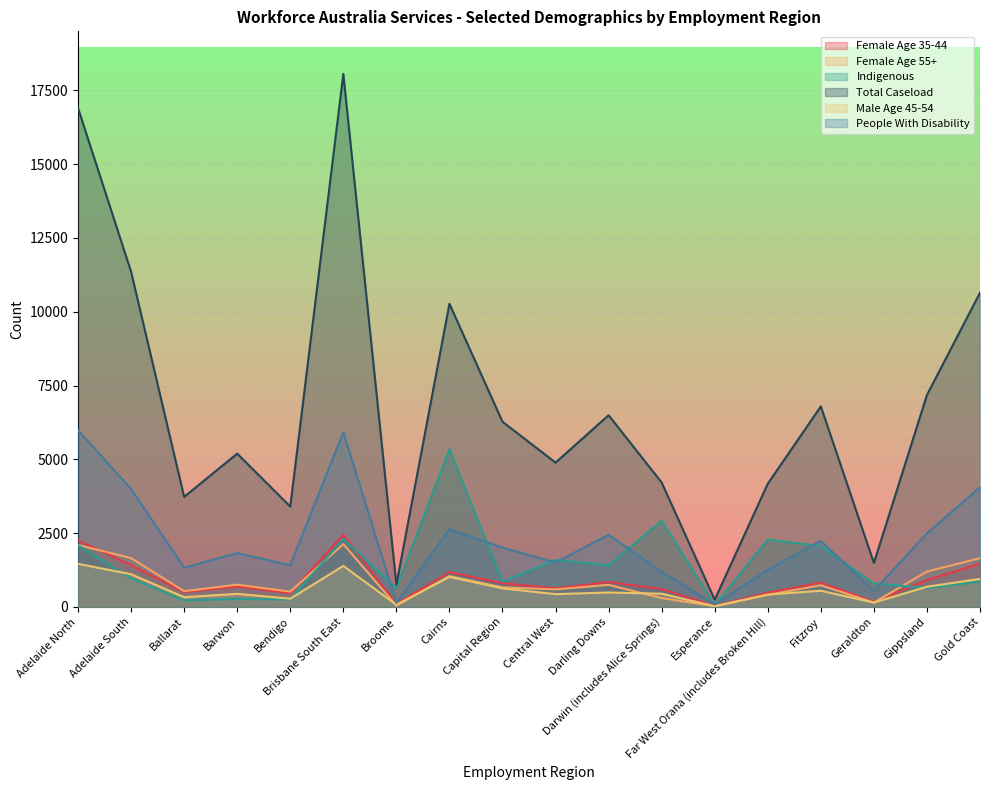

Is it true that People With Disability equals 1255 at Far West Orana (includes Broken Hill)?

True